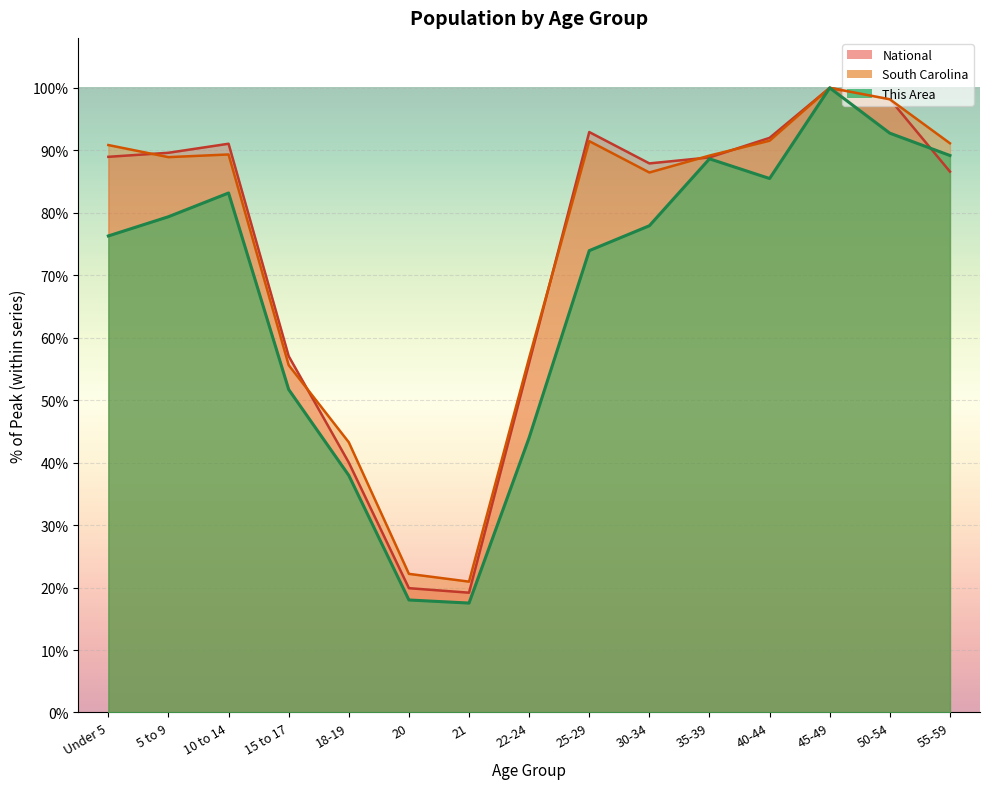

How many lines are shown in the chart?

3